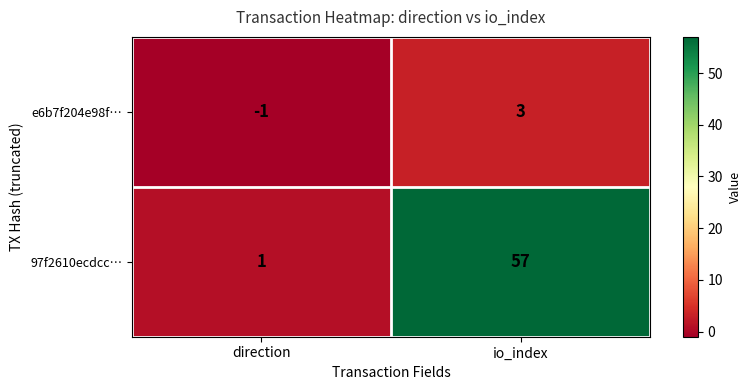

How many data points in 97f2610ecdcc… are less than 57?

1